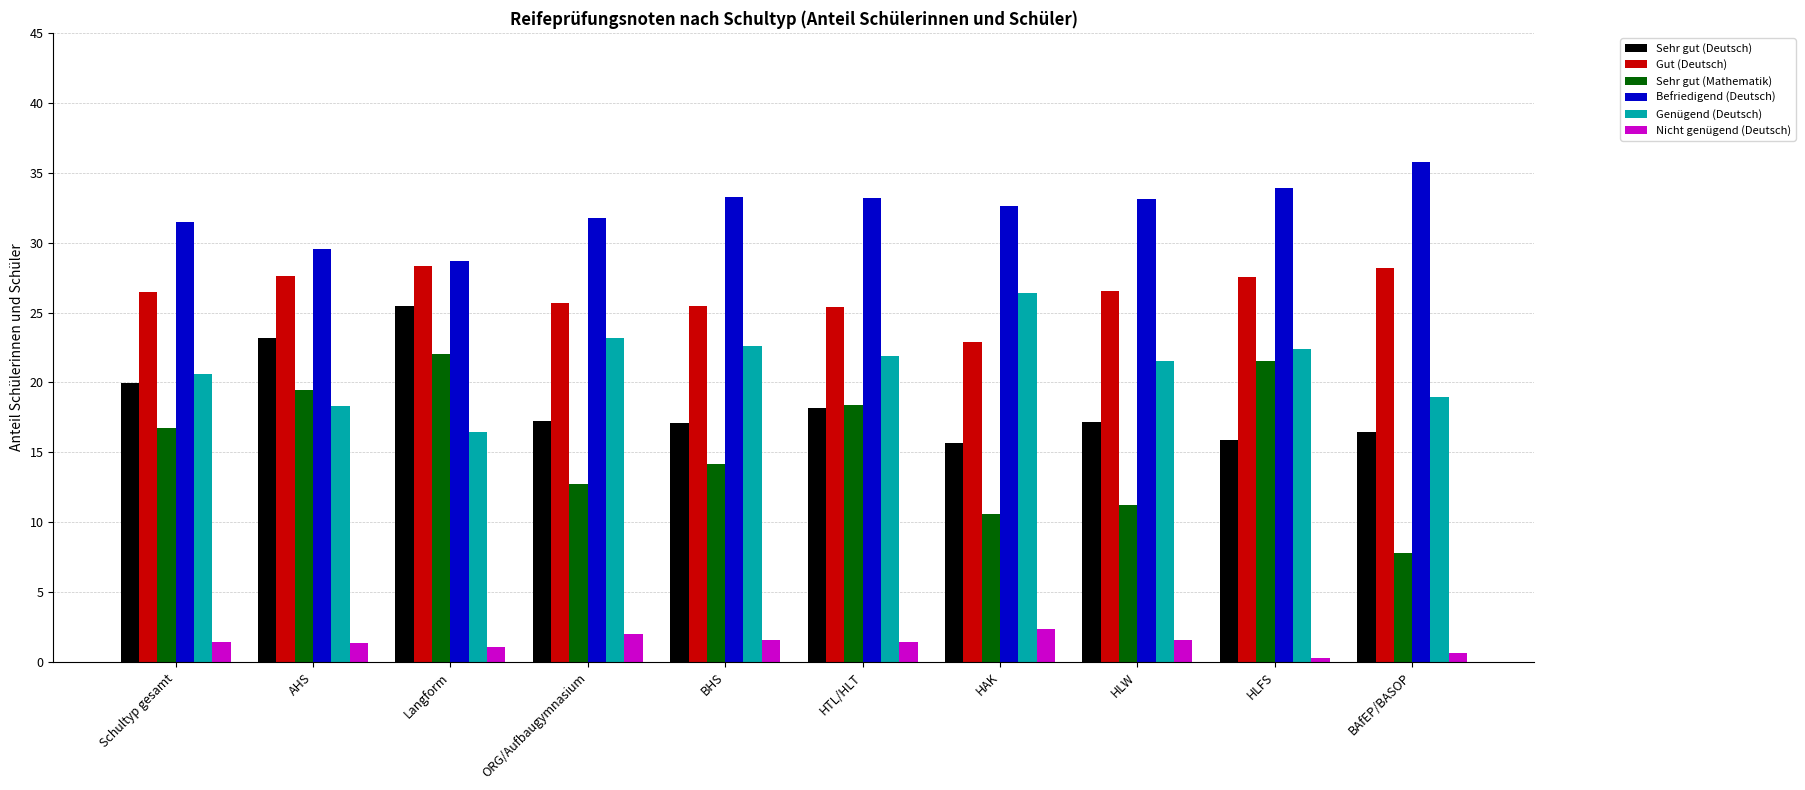

What position from the right is AHS?

9